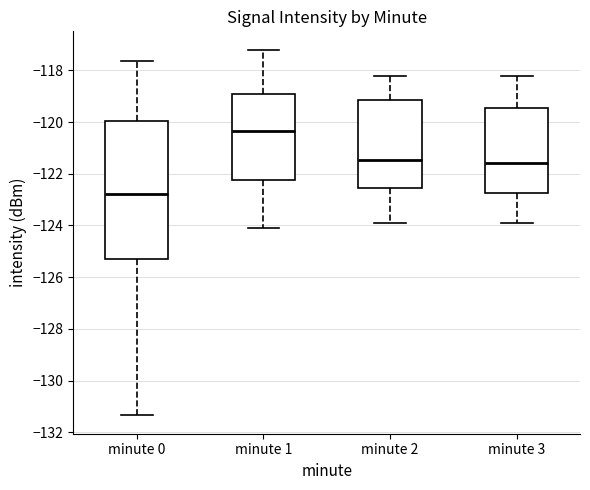

Reading left to right, read every box against the y-axis: the position of its median line, the range the box covers, and the ends of its whiskers. The values are not printed on the chart, so give them approximately, as read against the axis.

minute 0: median -122.8, box -125.2 to -120.0, whiskers -131.4 to -117.6
minute 1: median -120.4, box -122.2 to -119.0, whiskers -124.0 to -117.2
minute 2: median -121.4, box -122.6 to -119.2, whiskers -124.0 to -118.2
minute 3: median -121.6, box -122.8 to -119.4, whiskers -124.0 to -118.2